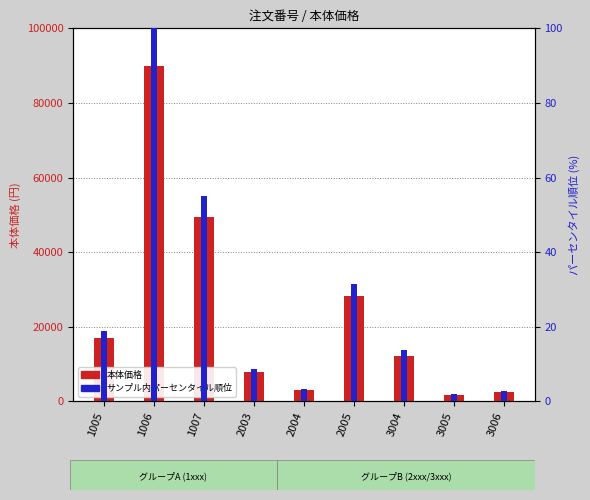

What is the difference between the maximum and minimum values in the サンプル内パーセンタイル順位 series?

98.1